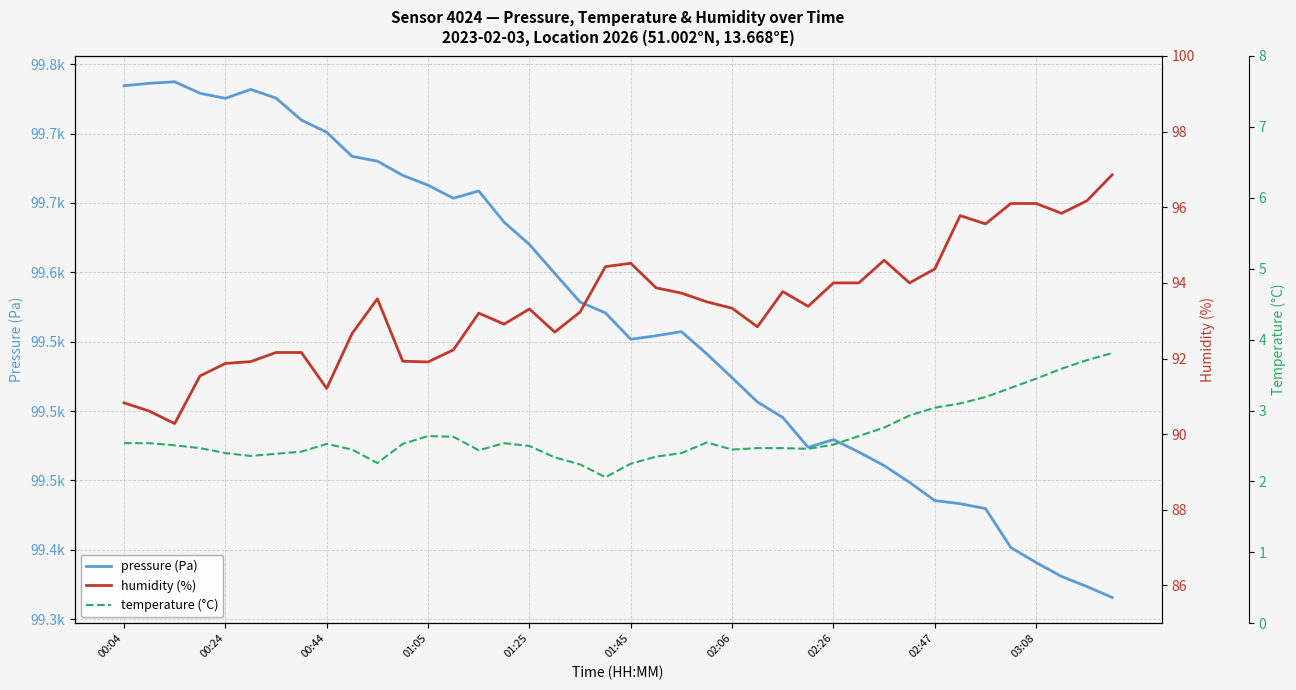

What is the average value of the pressure (Pa) series?

99570.4